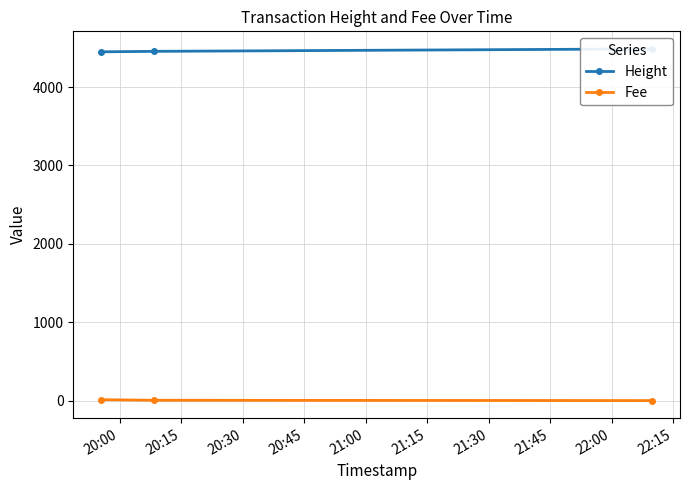

Is this an area chart (filled region under the line)?

No